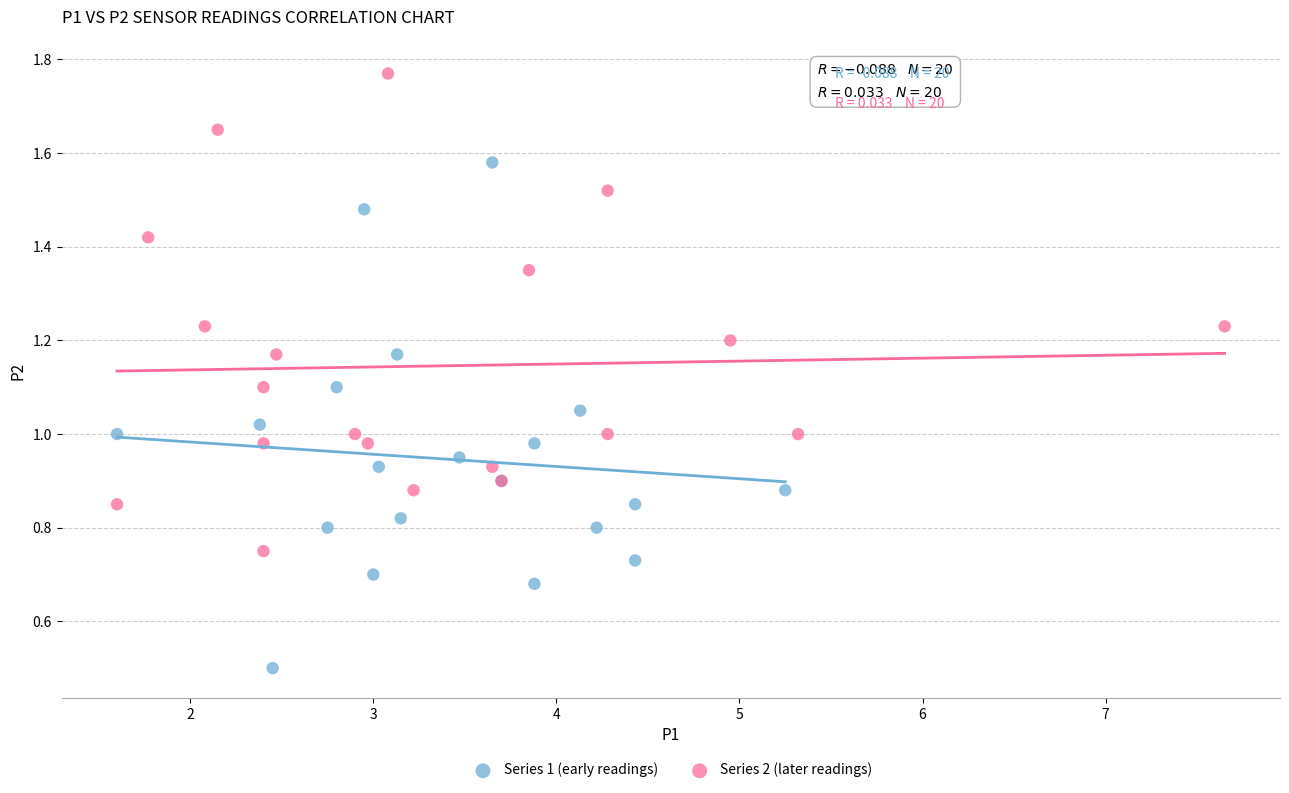

Which series contains the highest Y value?

Series 2 (later readings)